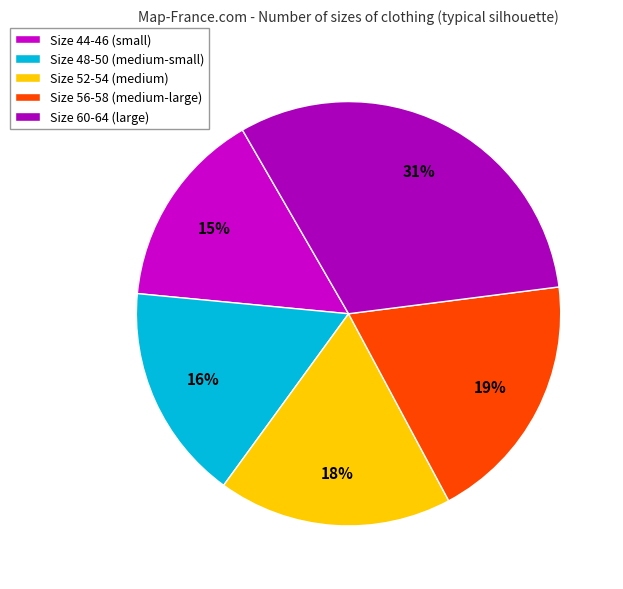

Count the number of slices in the pie.

5